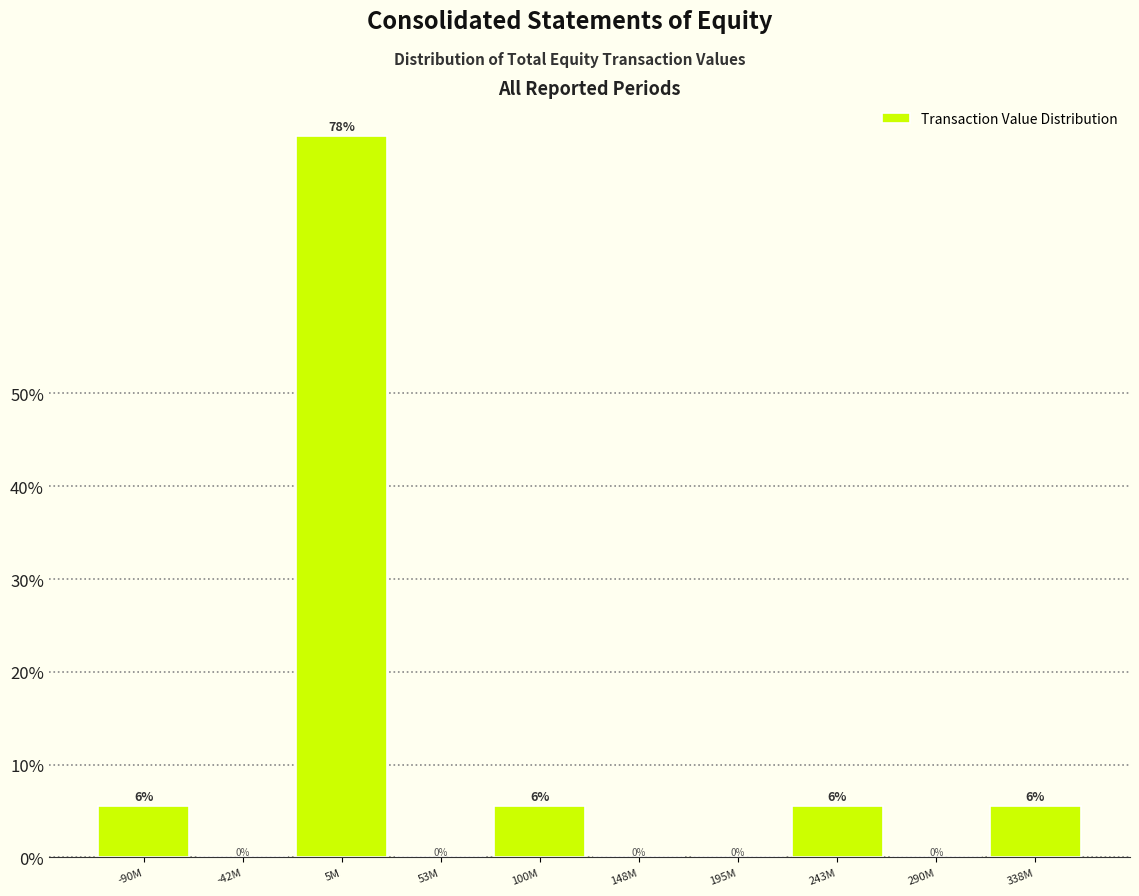

The value at 195M is 0.0. True or false?

True